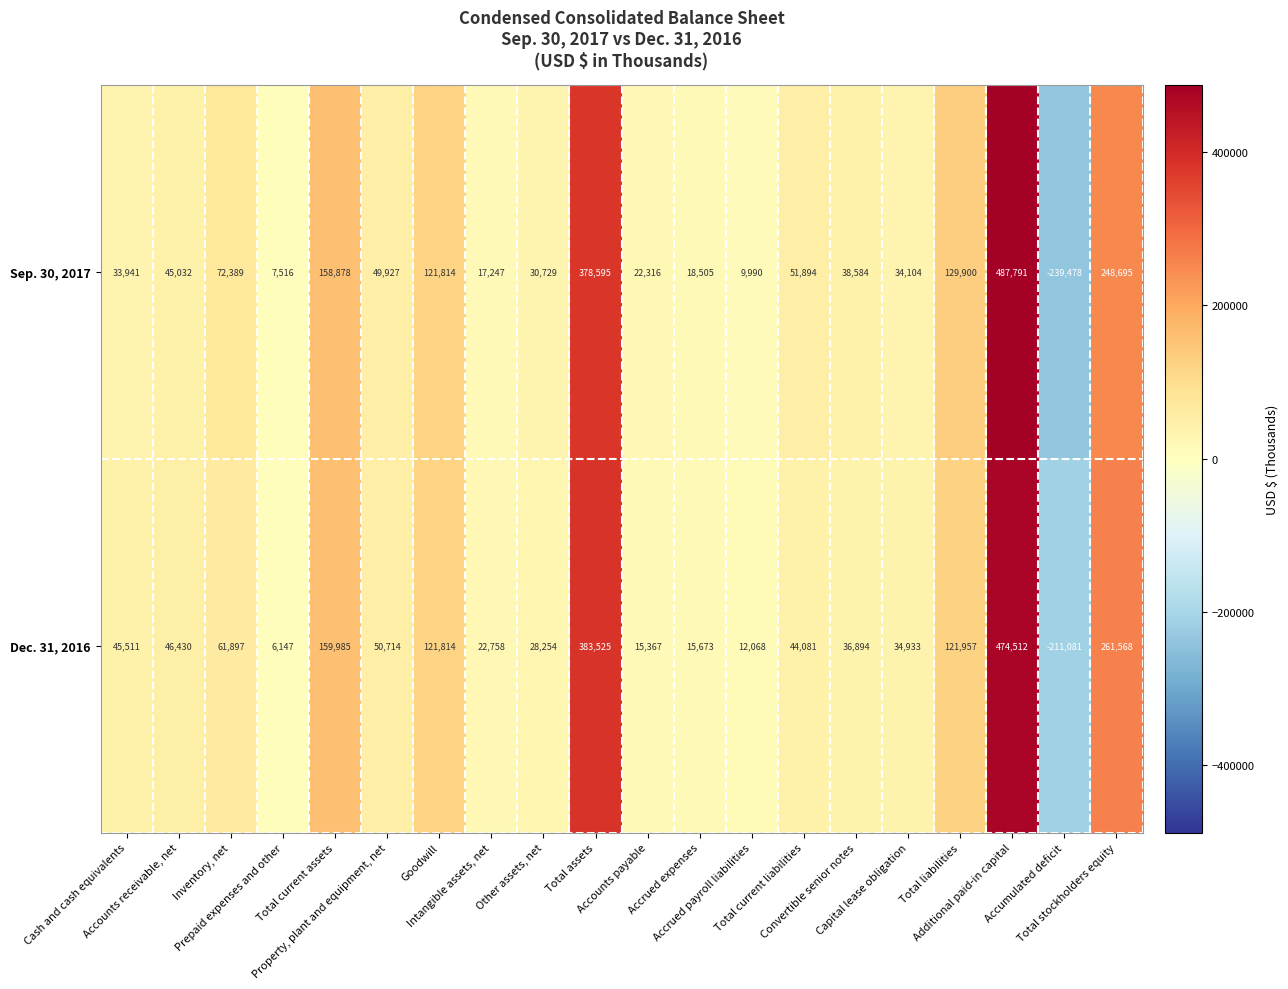

Rank the series by their maximum value, from highest to lowest.

Sep. 30, 2017, Dec. 31, 2016